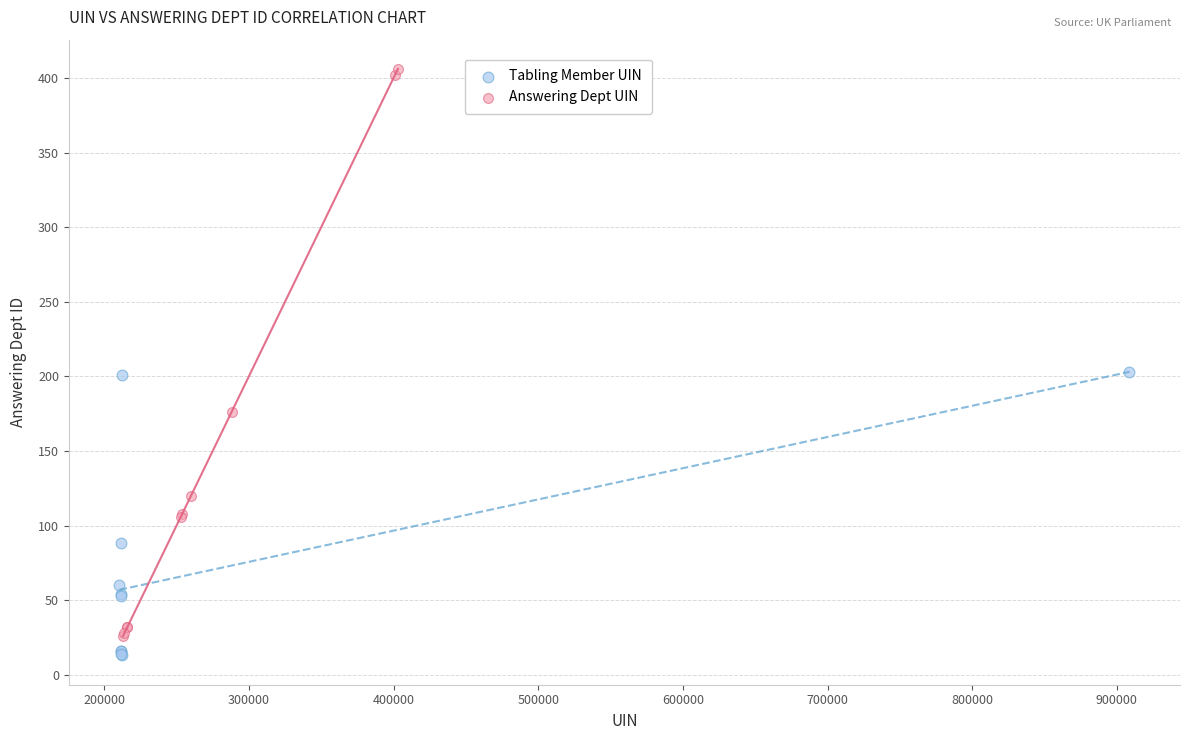

Which series reaches the minimum Y coordinate?

Tabling Member UIN